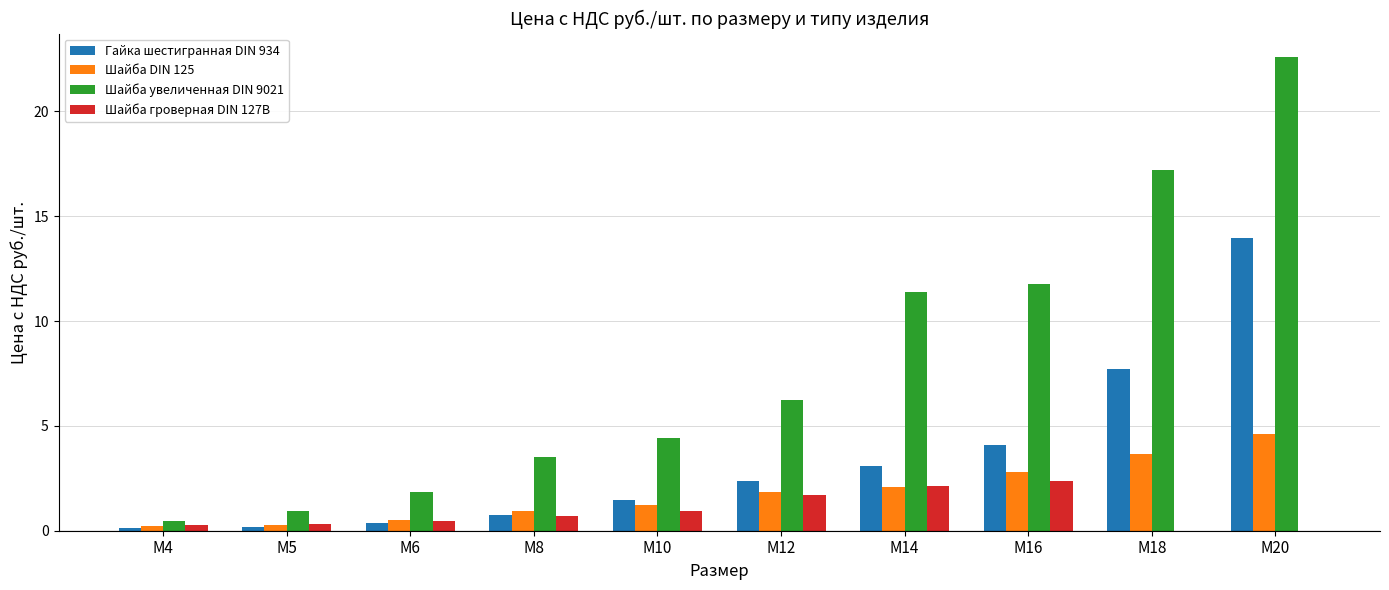

How many groups of bars are there?

10